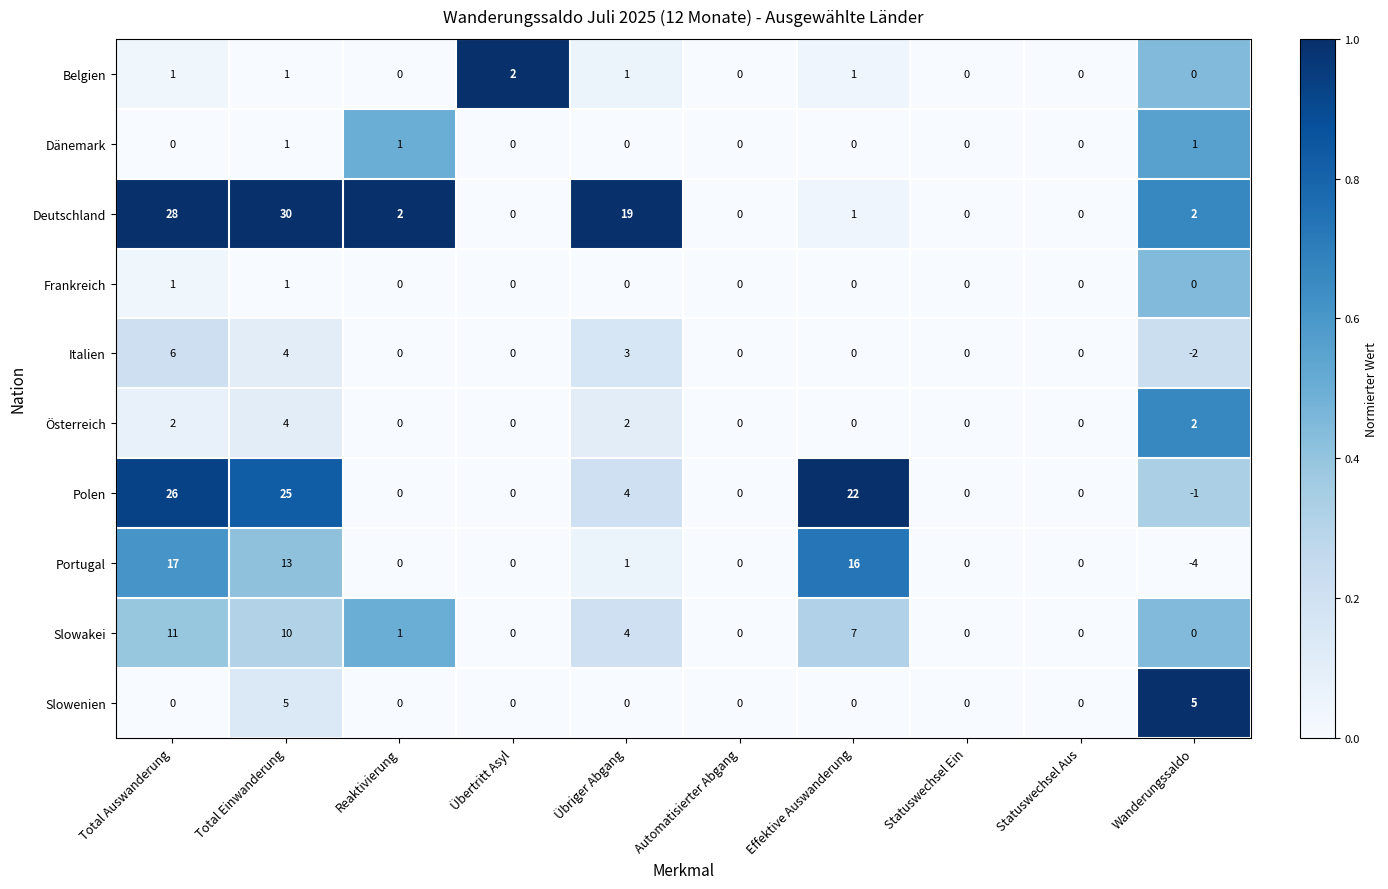

Which series has the largest range (max minus min)?

Deutschland